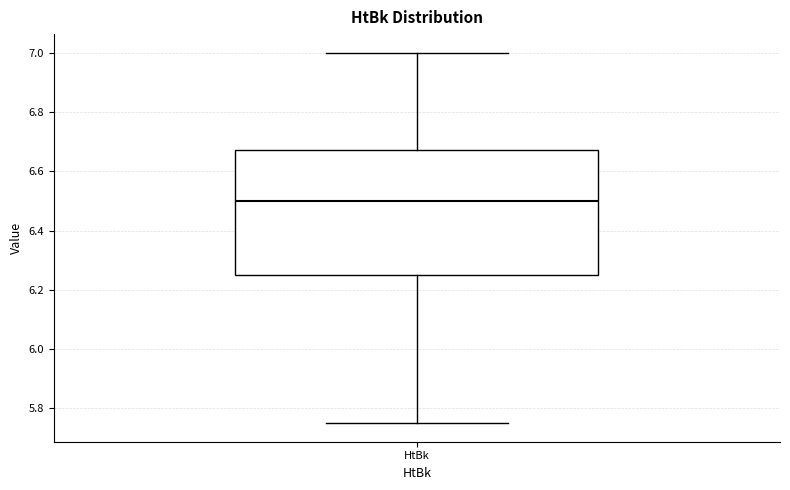

Transcribe this box plot: give where the median line is, the range the box spans, and where the two whiskers end, as read against the y-axis. The values are not printed on the chart, so give them approximately, as read against the axis.

median 6.50, box 6.26 to 6.68, whiskers 5.76 to 7.00